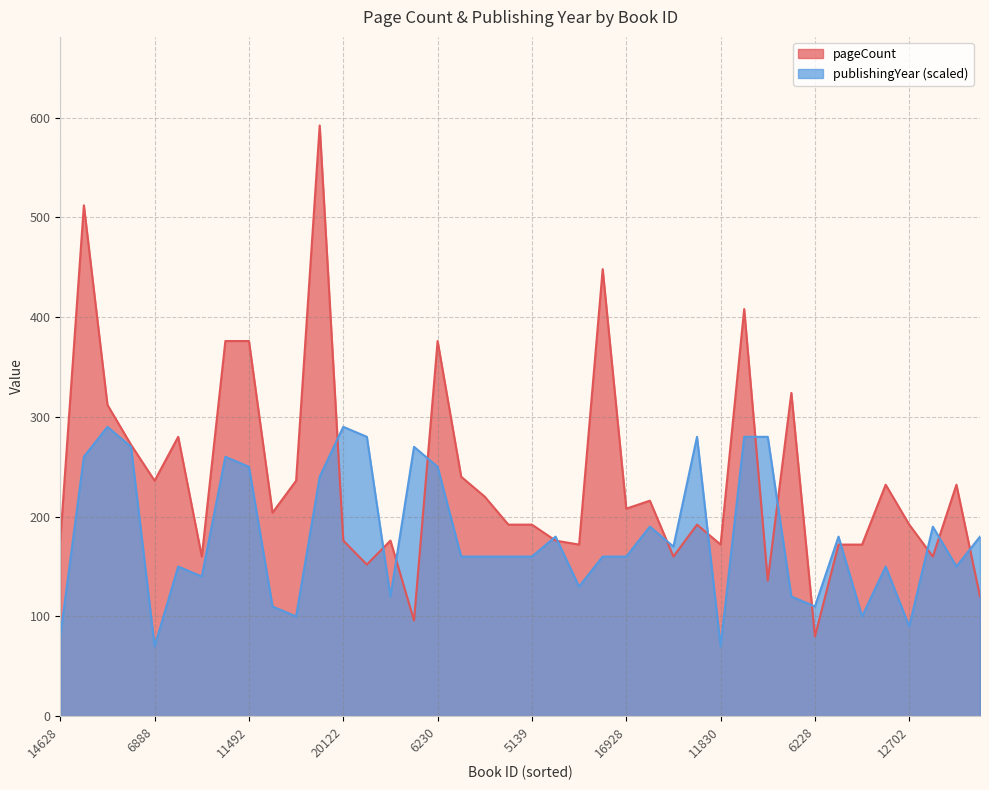

Reading right to left, extract all data points from this chart.

pageCount: 120	232	160	192	232	172	172	80	324	136	408	172	192	160	216	208	448	172	176	192	192	220	240	376	96	176	152	176	592	236	204	376	376	160	280	236	272	312	512	176
publishingYear: 180	150	190	90	150	100	180	110	120	280	280	70	280	170	190	160	160	130	180	160	160	160	160	250	270	120	280	290	240	100	110	250	260	140	150	70	270	290	260	80